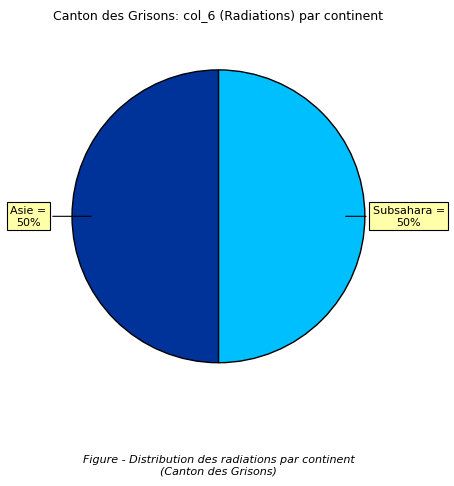

Approximately how many times larger is the value at Asie compared to Subsahara?

1.0